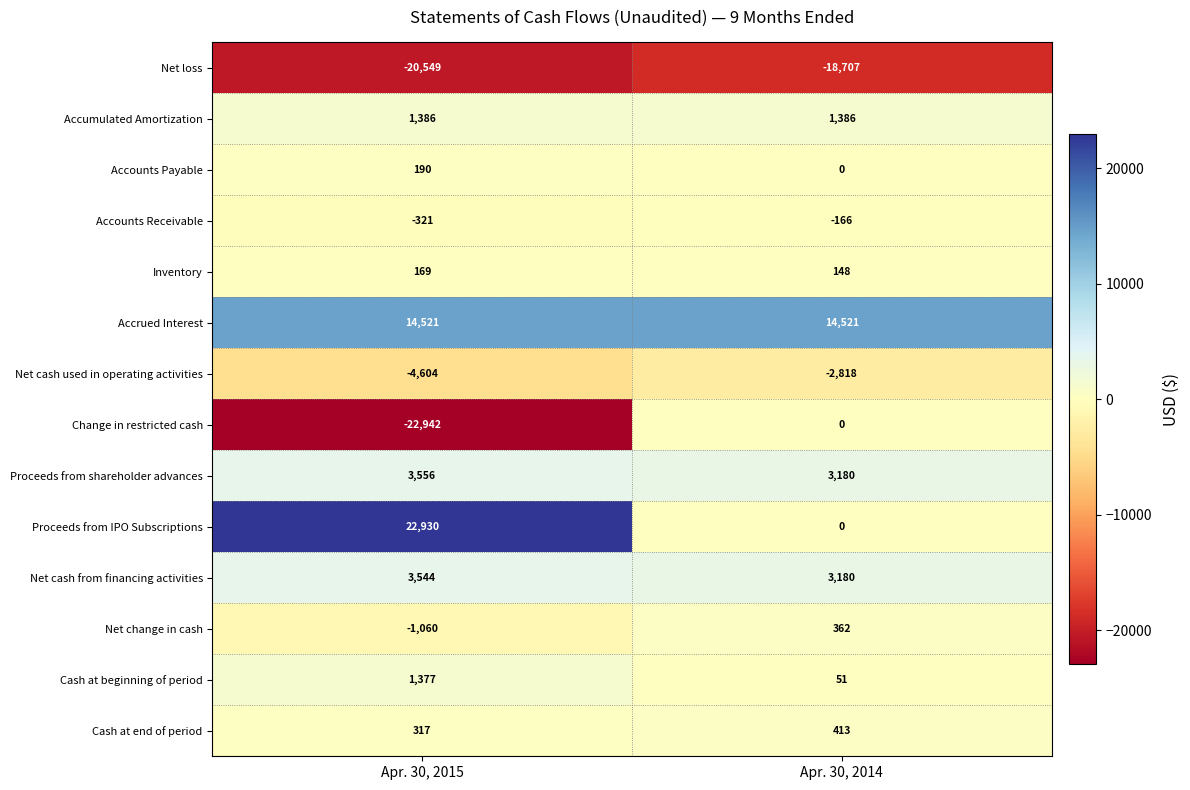

List the series in order of their peak value, highest first.

Proceeds from IPO Subscriptions, Accrued Interest, Proceeds from shareholder advances, Net cash from financing activities, Accumulated Amortization, Cash at beginning of period, Cash at end of period, Net change in cash, Accounts Payable, Inventory, Change in restricted cash, Accounts Receivable, Net cash used in operating activities, Net loss